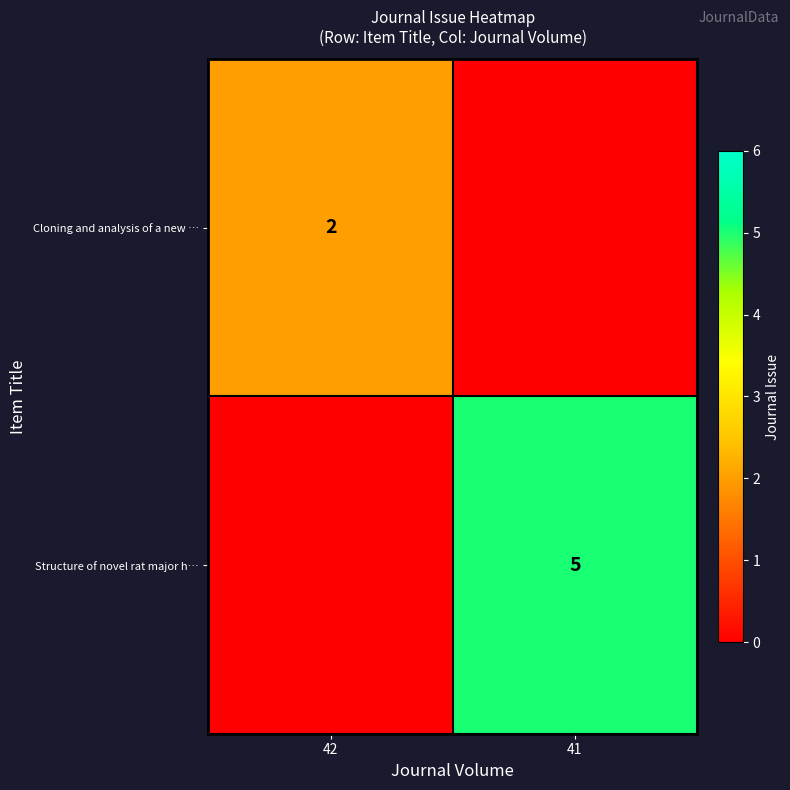

The value of Structure of novel rat major h… at 41 is 5. True or false?

True